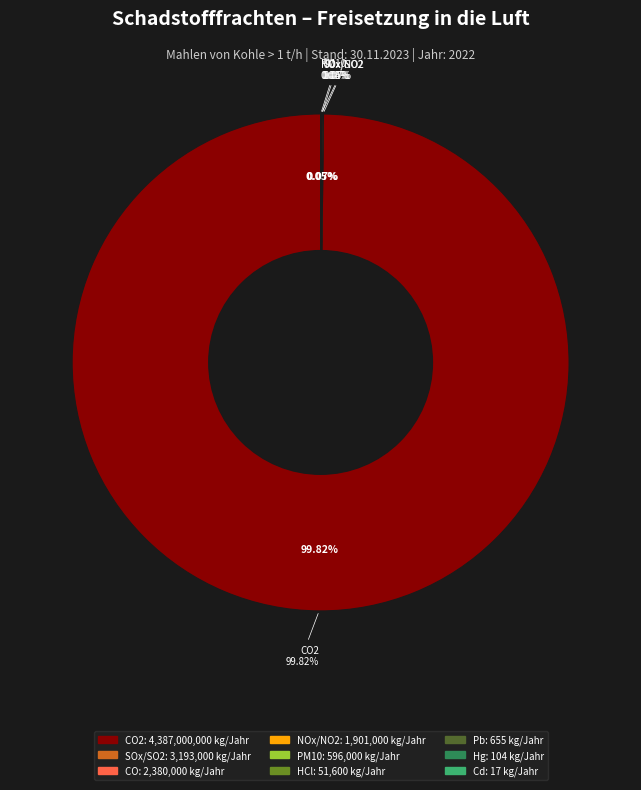

Is there a majority slice in this chart?

Yes